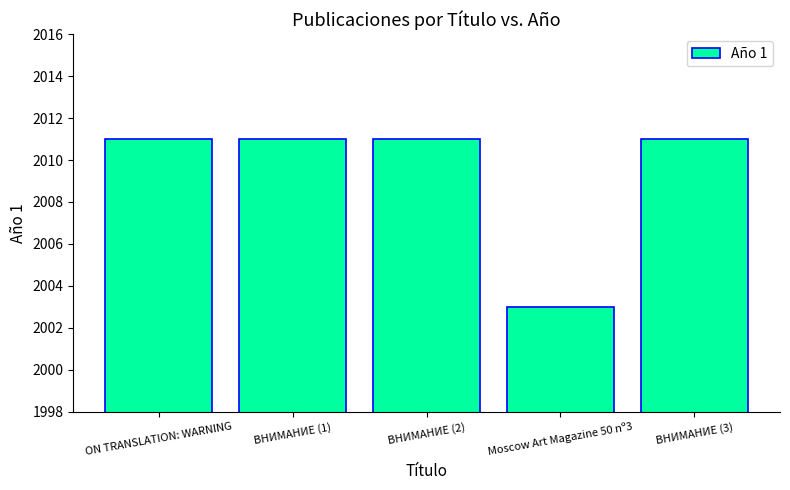

What is the value of the 1st bar from the left?

2011